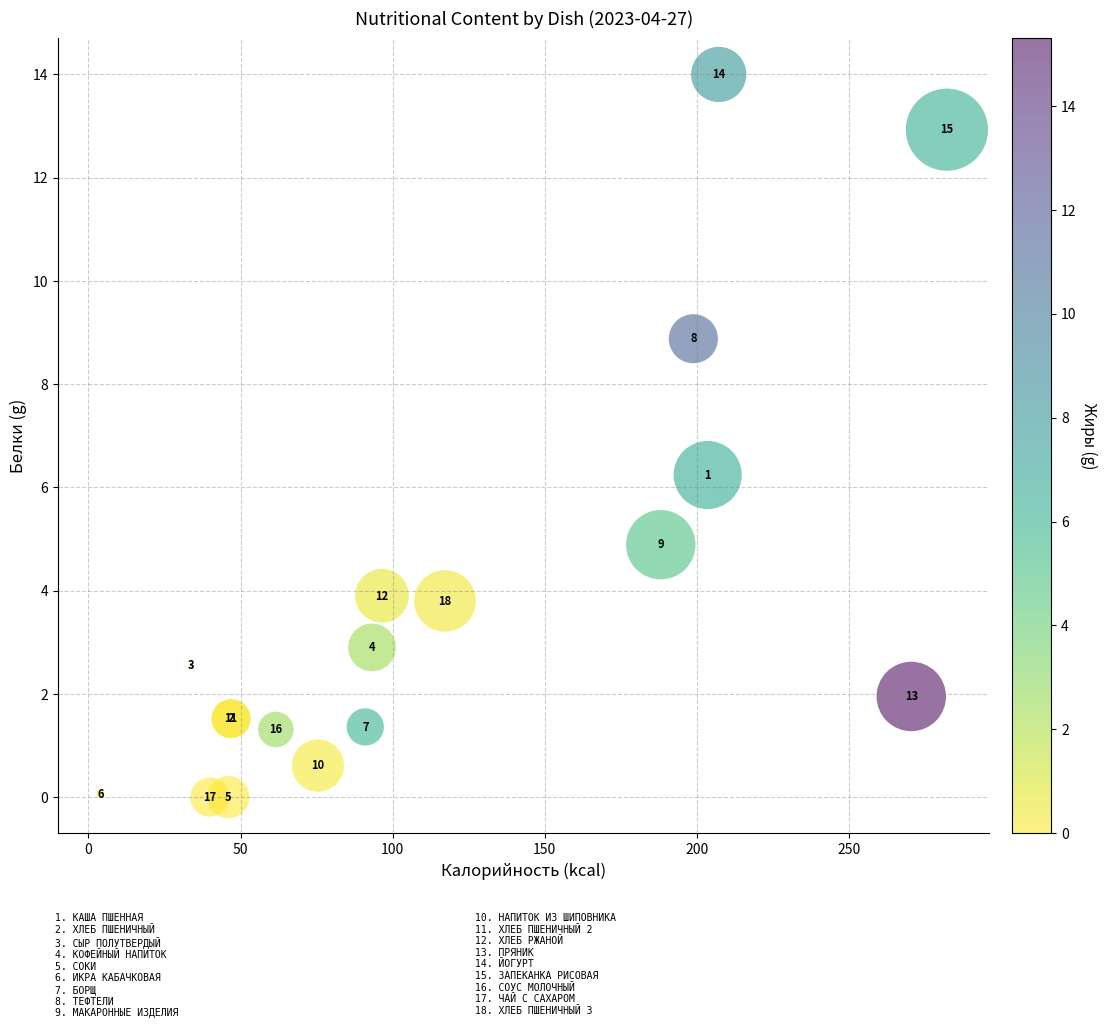

What Y value in the scatter plot is closest to 7?

6.2